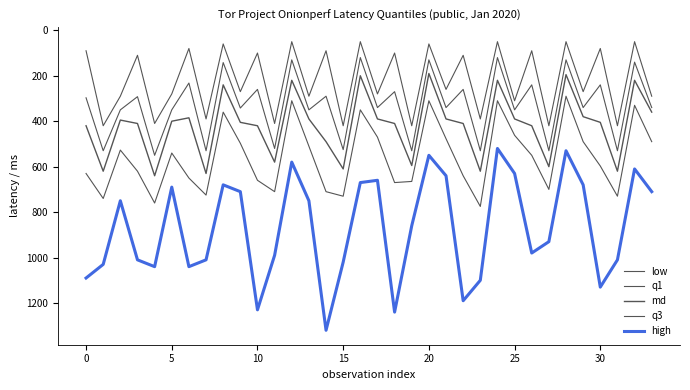

True or false: low and high intersect in this chart.

False